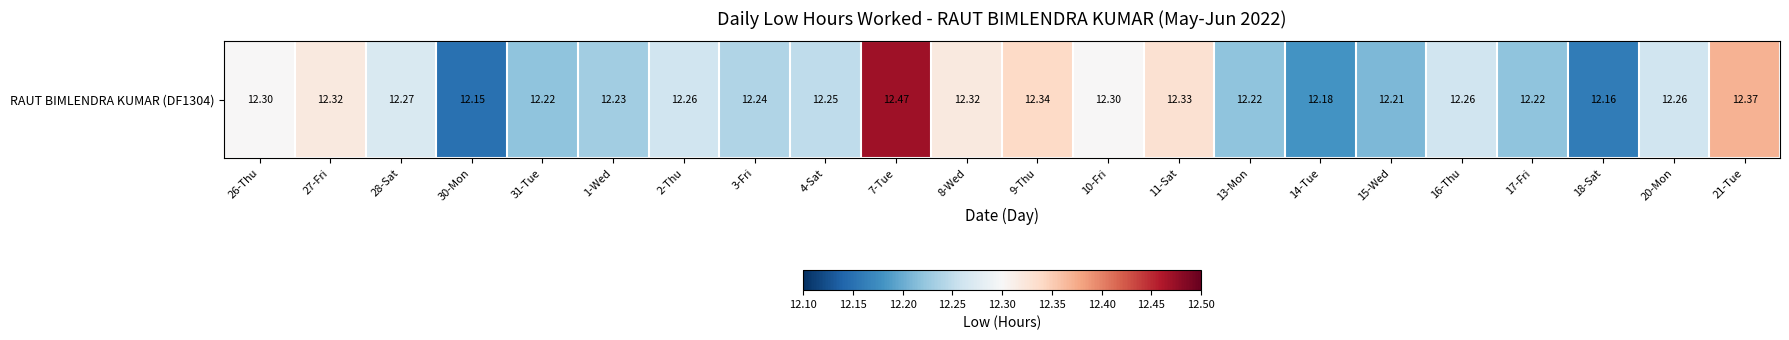

Count the values in the range 12 to 13.

22